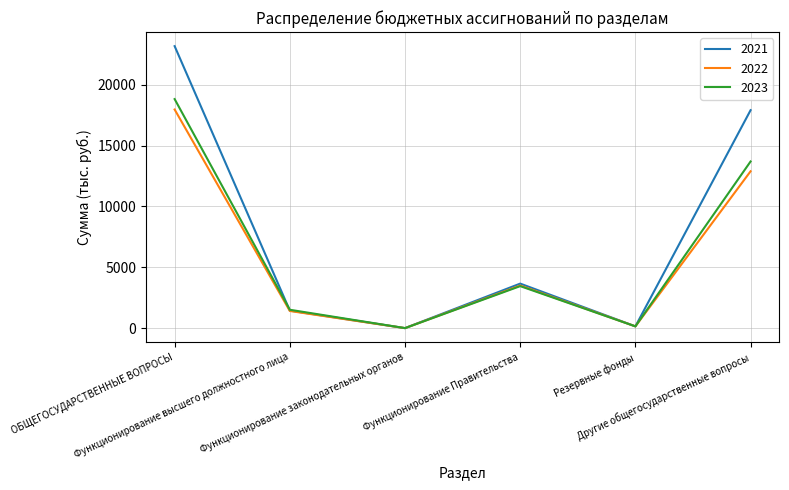

What is the spread (max minus min) of values at Другие общегосударственные вопросы?

5018.7